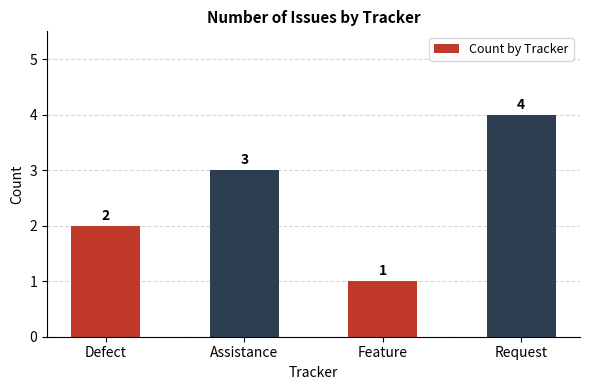

The value at Defect is 1. True or false?

False